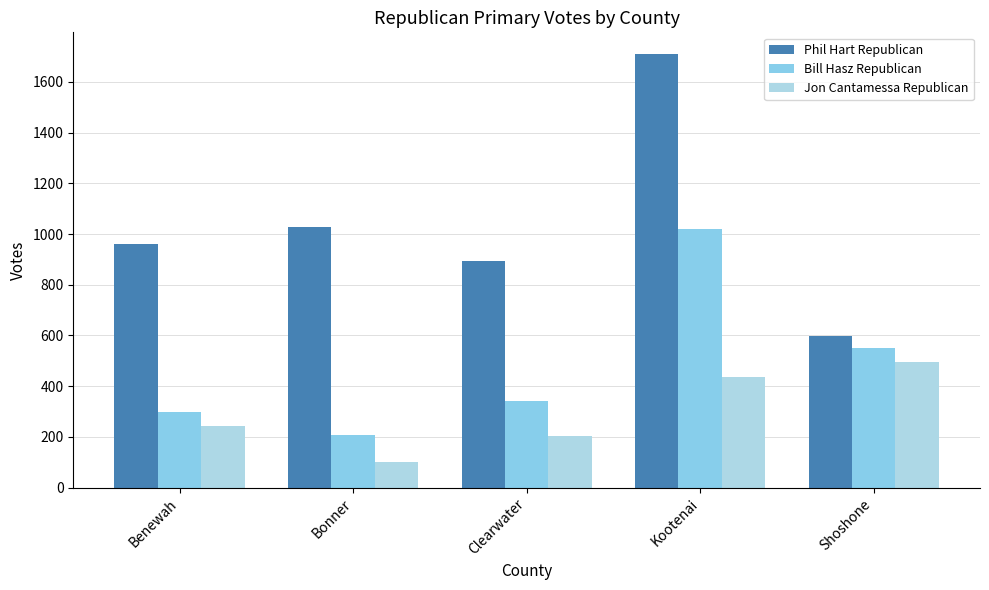

Does the chart contain stacked bars?

No